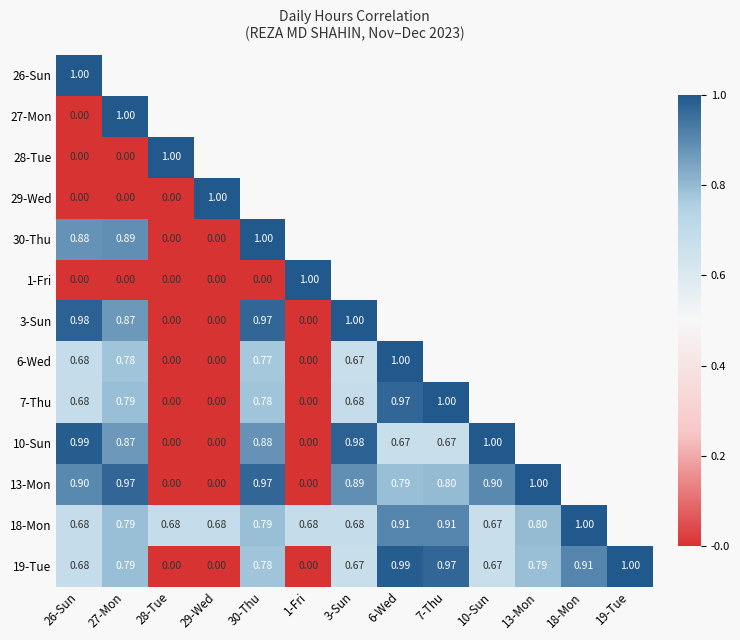

True or false: 18-Mon has a value of 1.6 at 7-Thu.

False